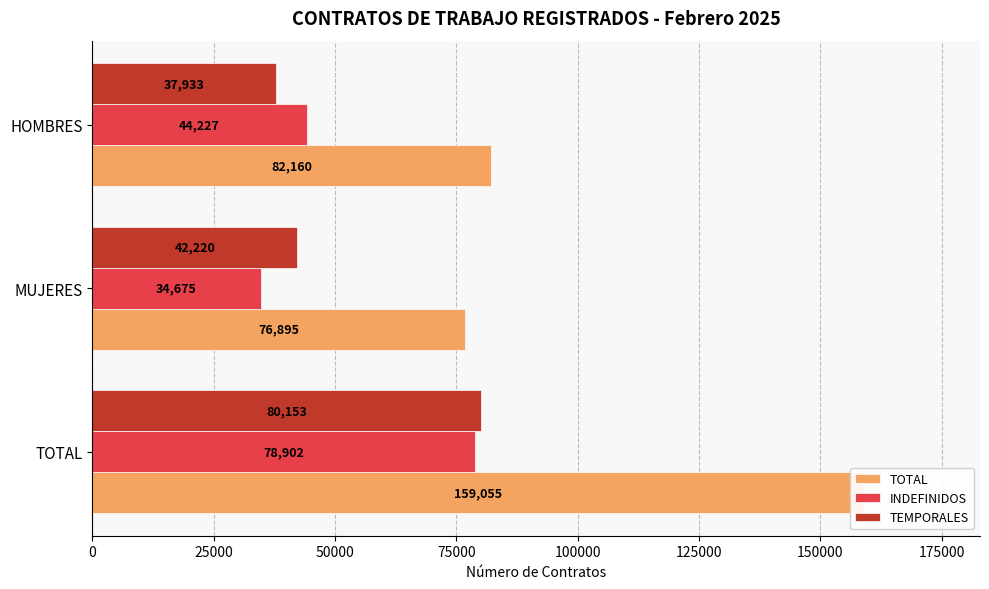

Are the bars horizontal?

Yes